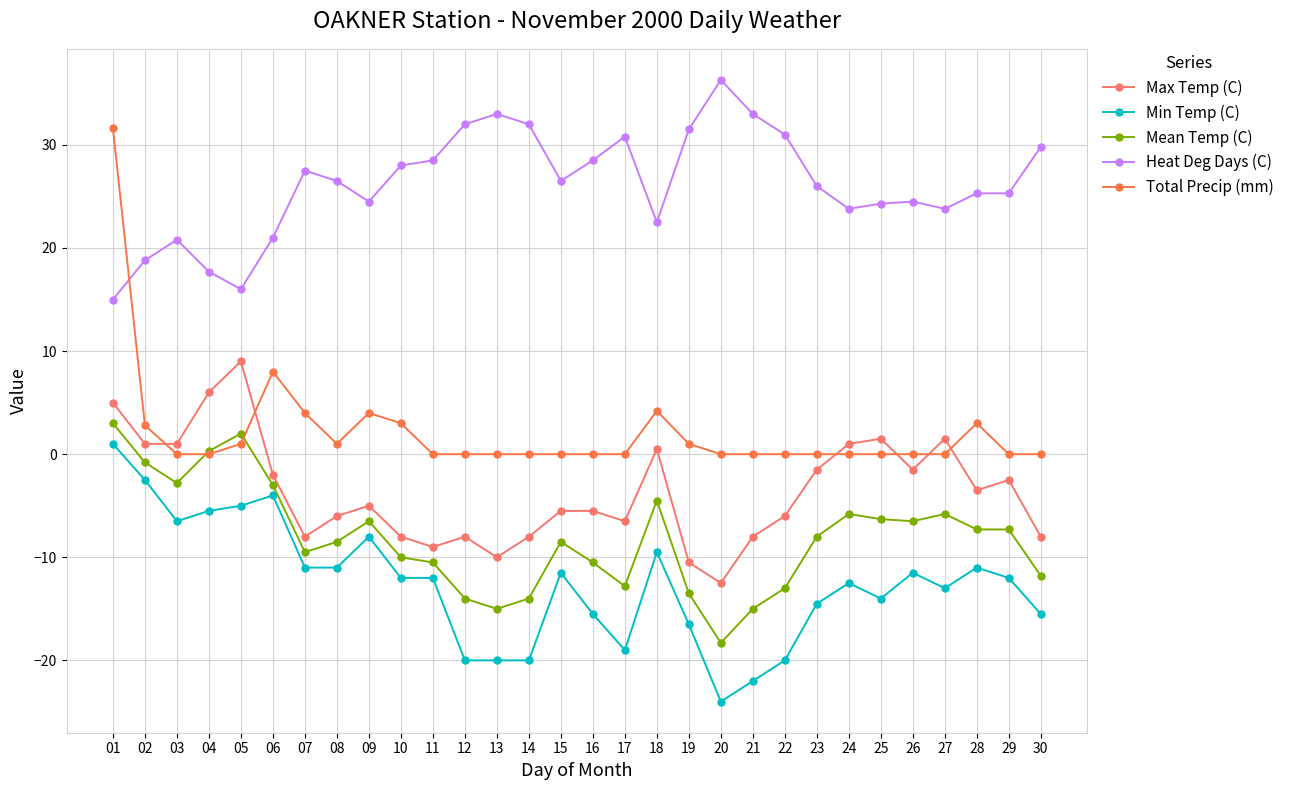

What is the highest value of the Max Temp (C) series?

9.0